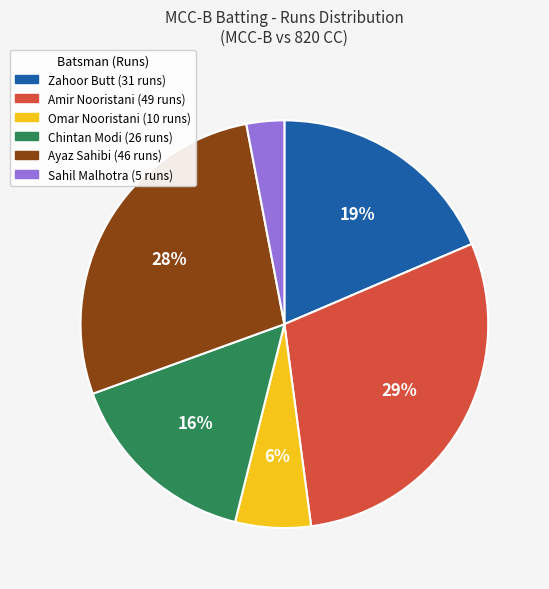

To the nearest percent, what percentage of the pie is Ayaz Sahibi?

28%